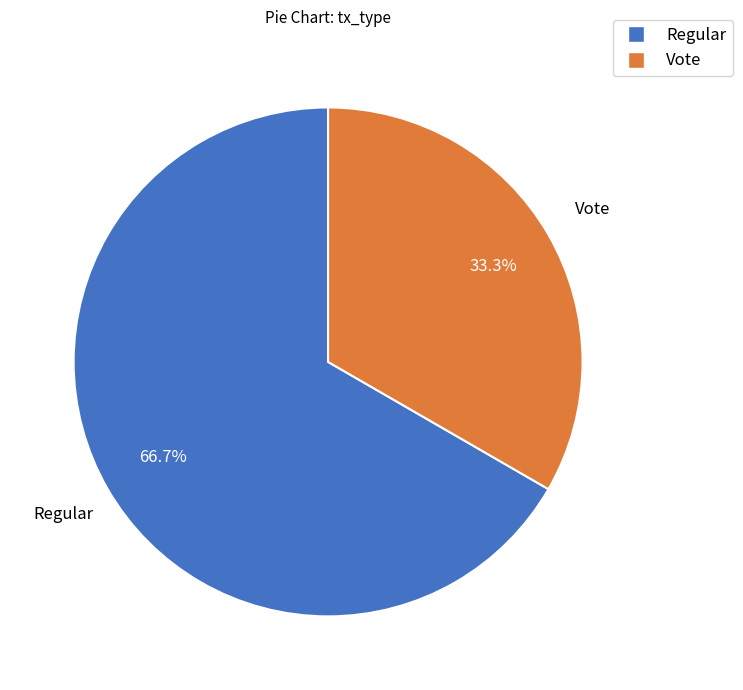

Approximately how many times larger is the value at Regular compared to Vote?

2.0